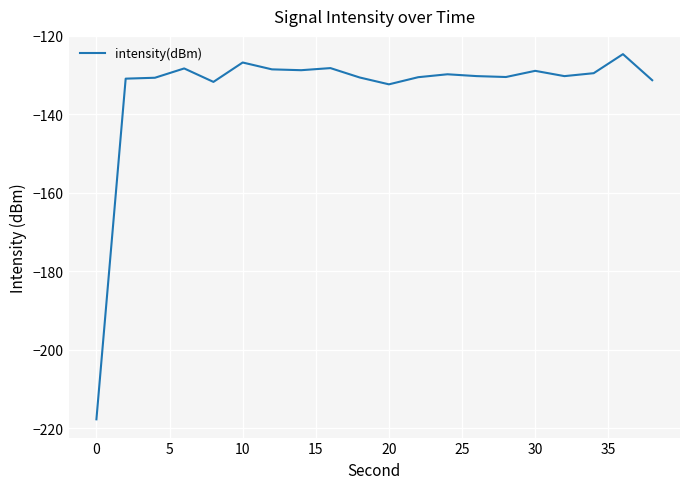

How many lines are shown in the chart?

1